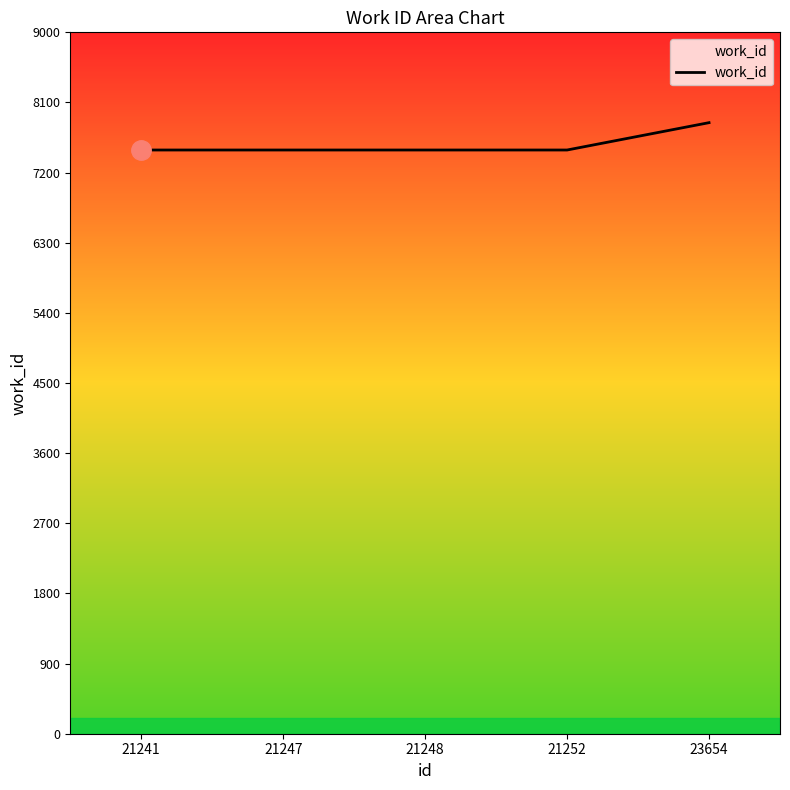

What is the sum of all values?

37801